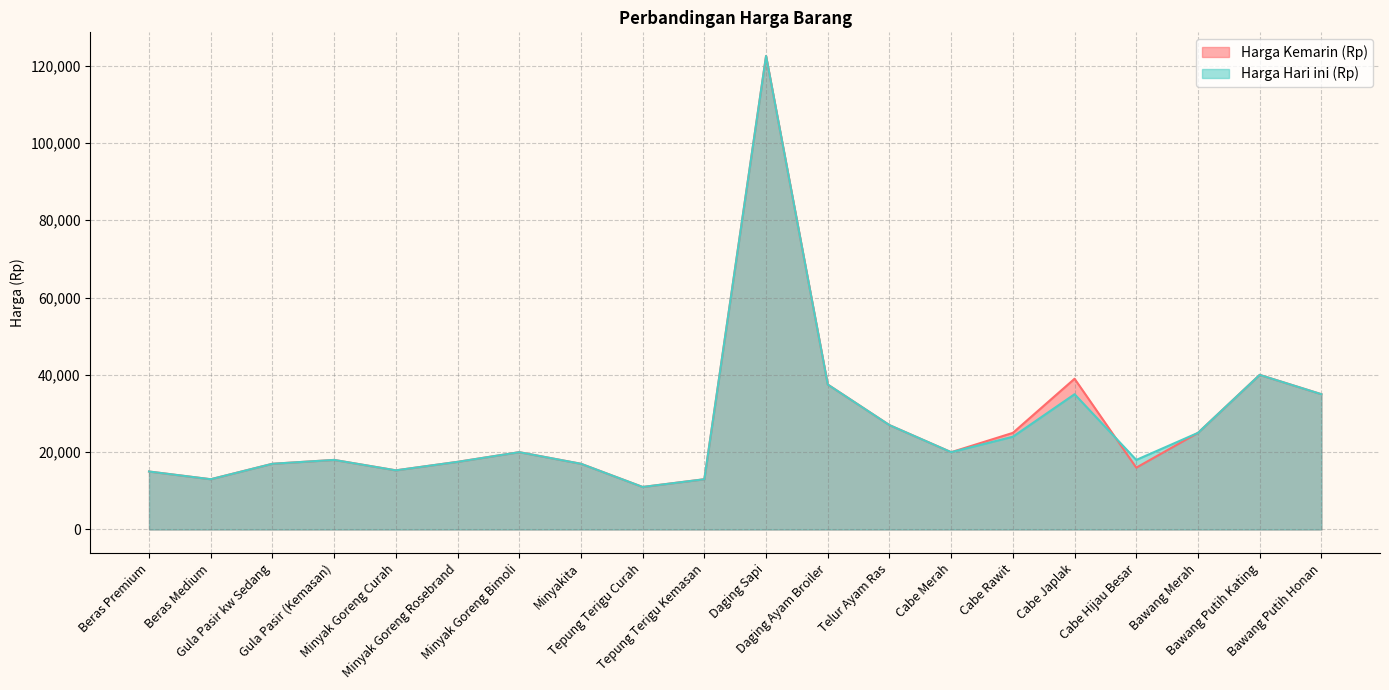

Which series has the largest range (max minus min)?

Harga Kemarin (Rp)